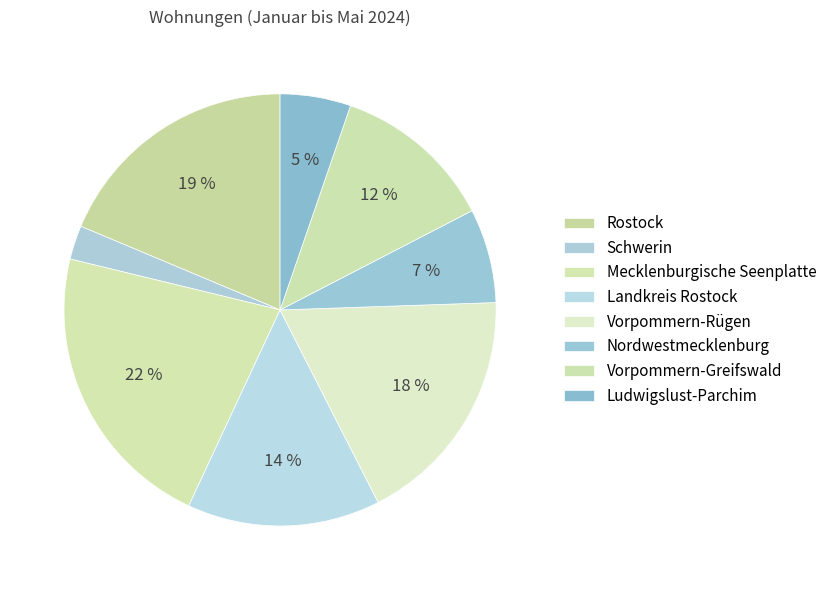

What percentage do Vorpommern-Rügen and Mecklenburgische Seenplatte together represent?

39.9%